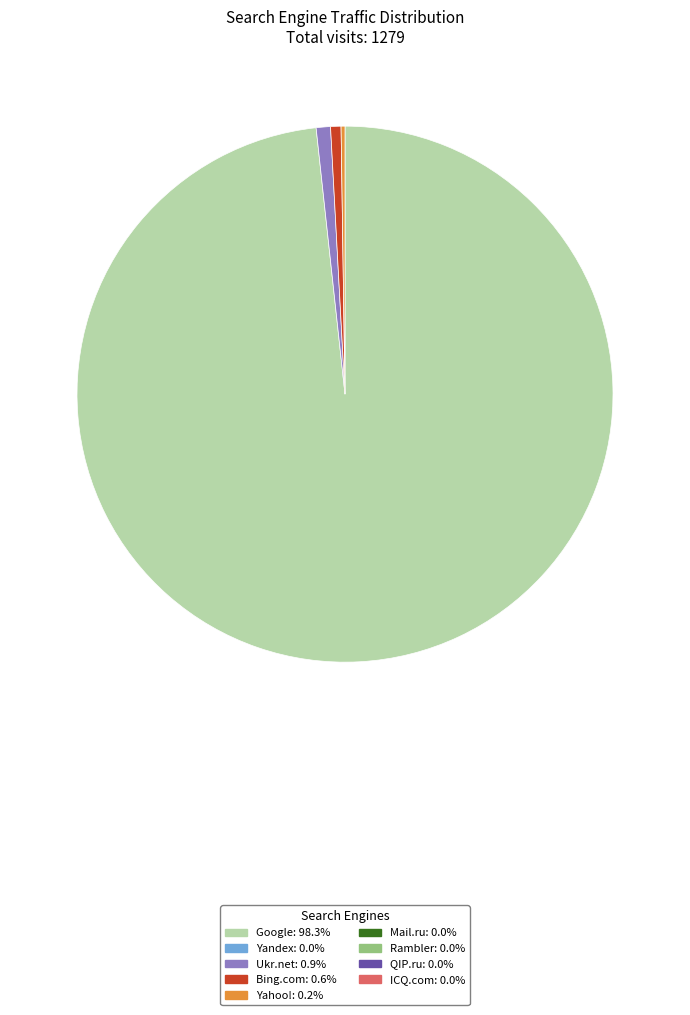

Is there a majority slice in this chart?

Yes